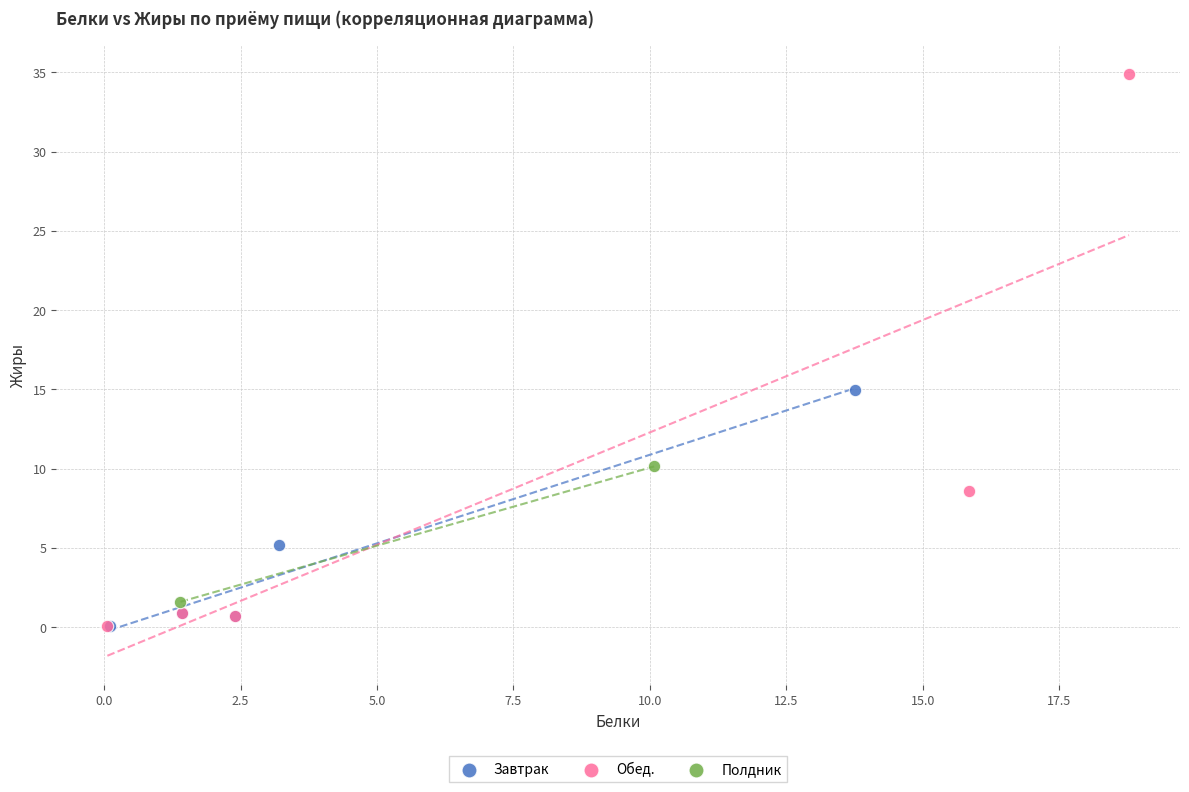

Which series reaches the maximum Y coordinate?

Обед.